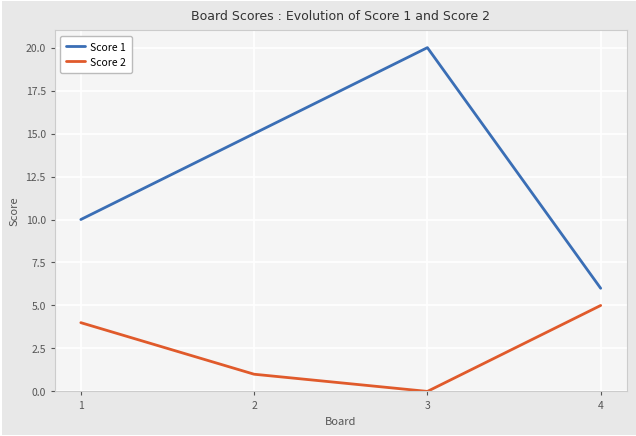

Count the number of data series in this chart.

2